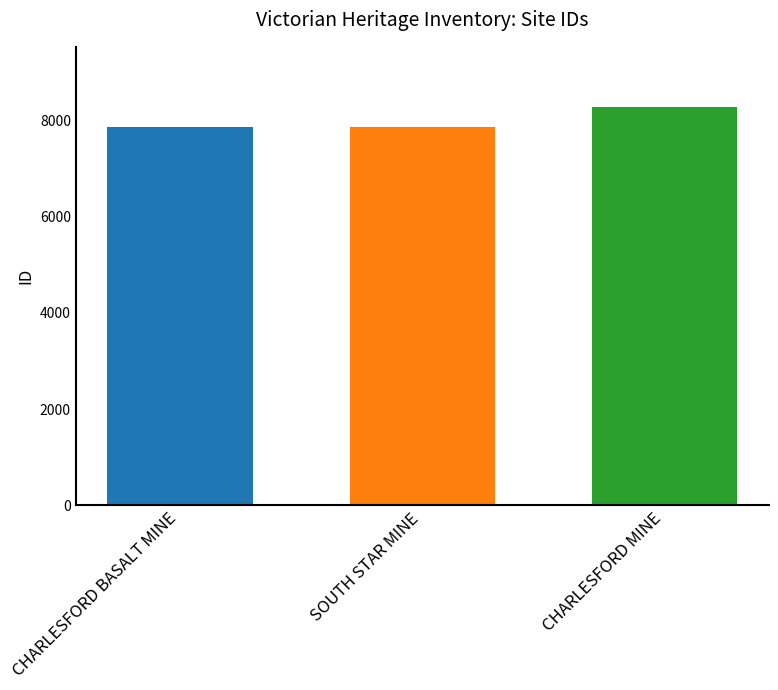

What is the maximum value shown in the chart?

8294